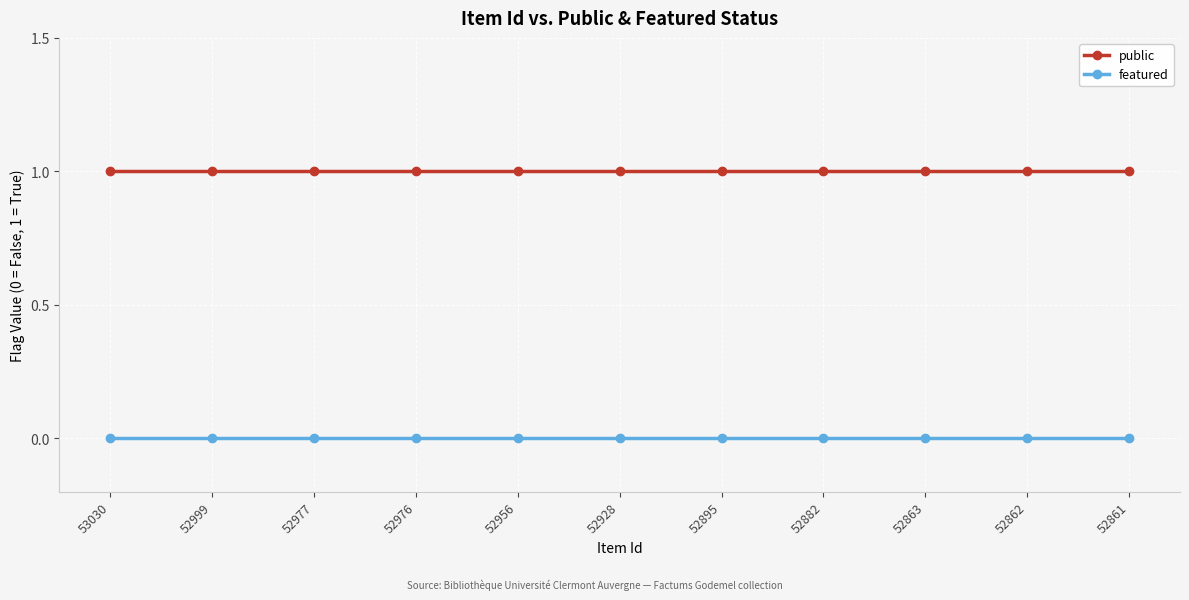

True or false: public has a value of 0 at 52976.

False